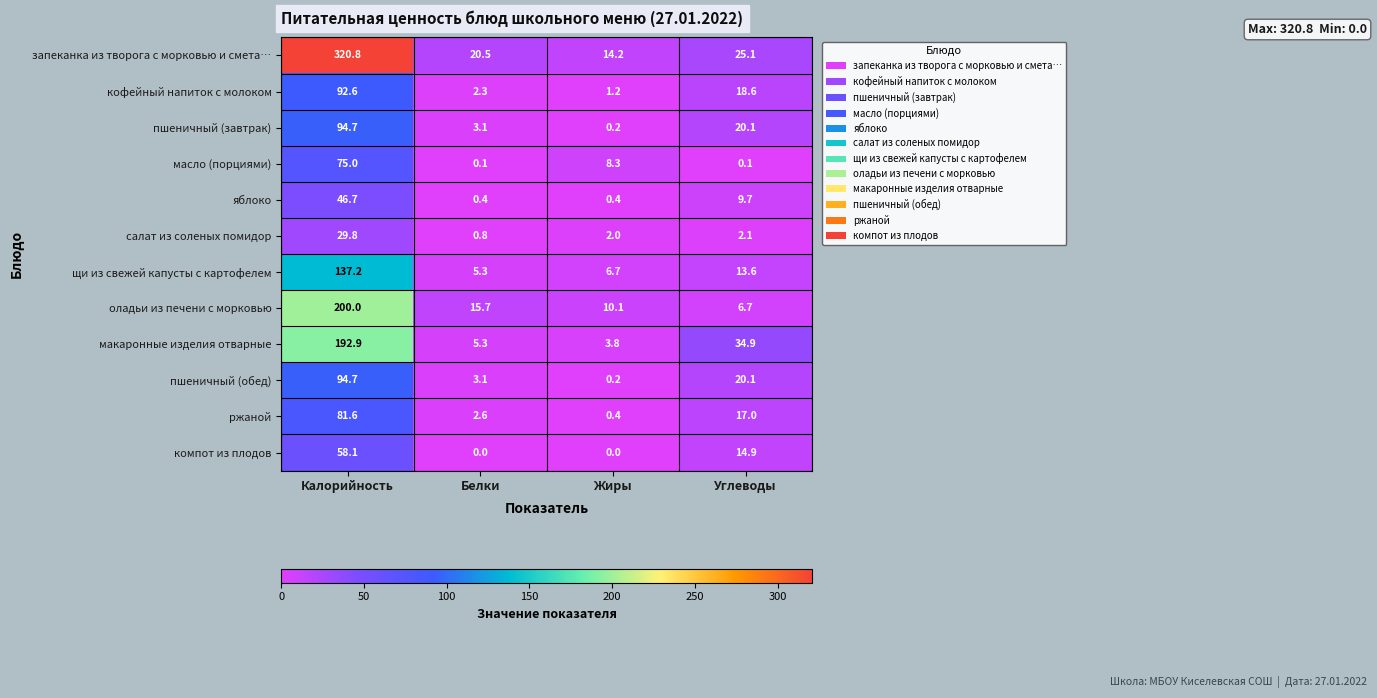

What is the sum of the салат из соленых помидор values at Углеводы and Калорийность?

31.9